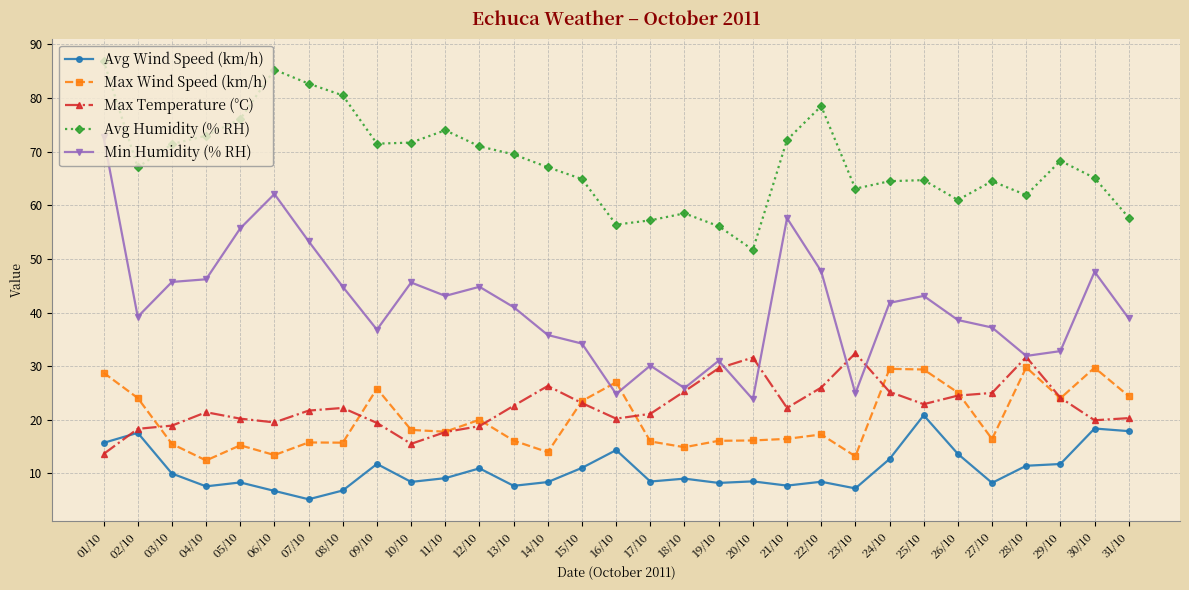

How many intersections are there between Avg Wind Speed (km/h) and Max Temperature (°C)?

1